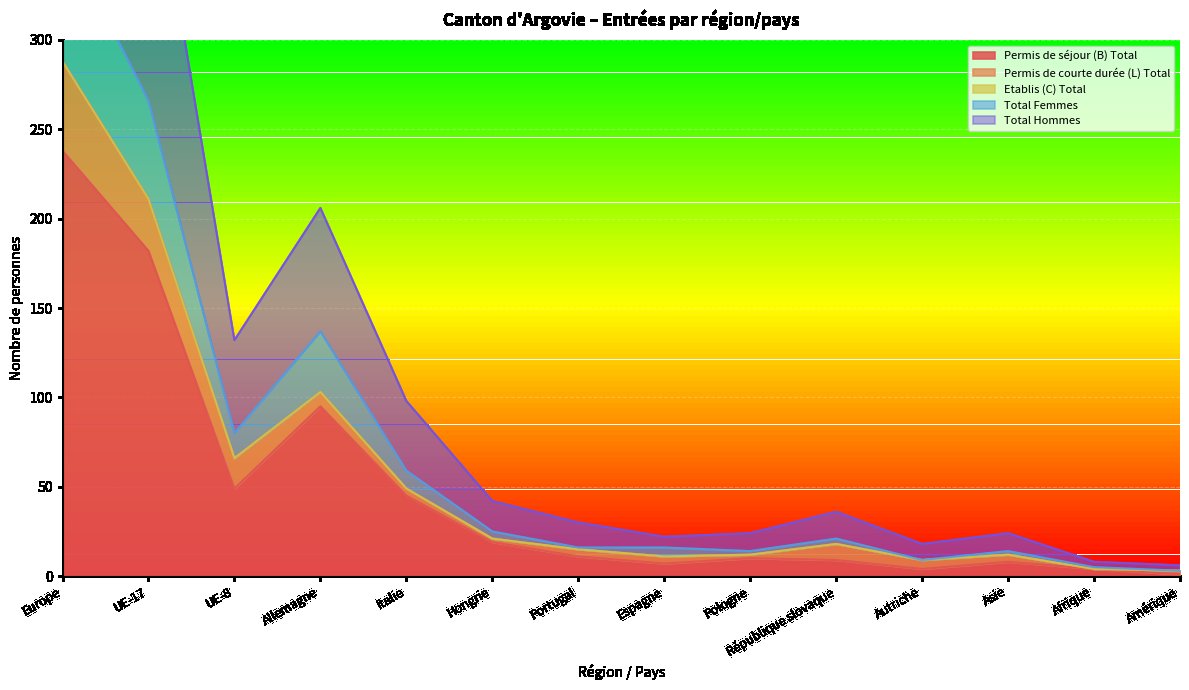

At which label does Permis de séjour (B) Total first exceed 11?

Europe